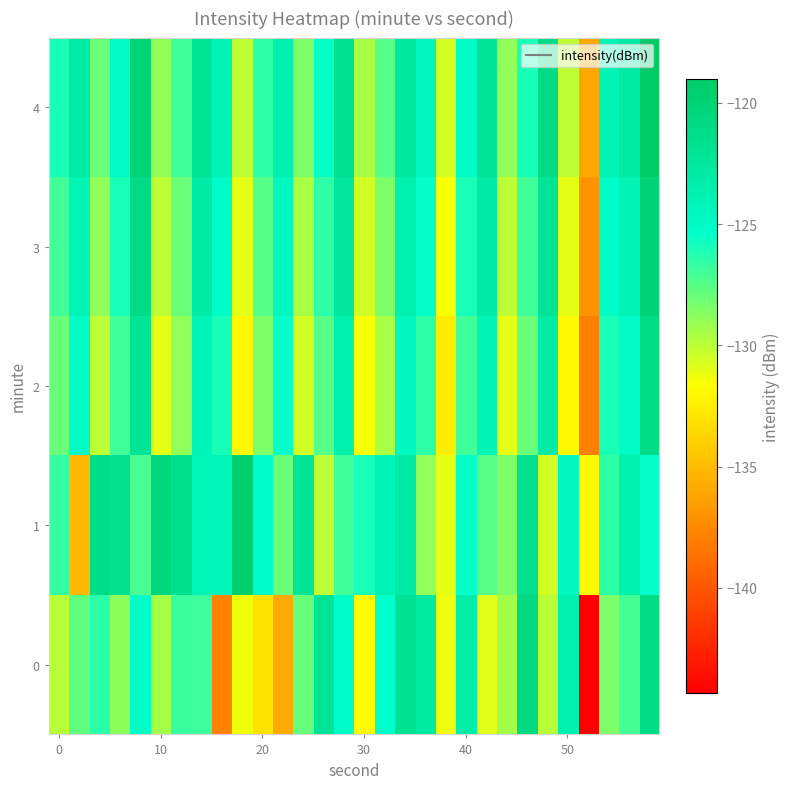

Reading left to right, transcribe all the data shown in this chart.

0: -130.0	-127.8	-126.4	-128.9	-125.0	-129.4	-126.8	-126.9	-137.9	-131.3	-133.0	-135.9	-127.8	-122.1	-125.0	-131.8	-125.4	-121.8	-122.7	-131.2	-123.3	-130.9	-129.4	-120.8	-129.9	-123.6	-144.4	-128.4	-127.0	-121.0
1: -126.7	-135.1	-121.2	-121.5	-127.2	-120.5	-121.5	-124.2	-124.2	-119.5	-125.0	-128.0	-122.0	-130.0	-127.0	-126.0	-124.0	-123.0	-129.0	-131.0	-125.5	-127.5	-128.5	-121.5	-130.5	-124.5	-132.0	-126.5	-123.5	-125.5
2: -128.0	-125.0	-130.0	-127.0	-122.0	-131.0	-129.0	-124.0	-126.0	-132.0	-128.5	-125.5	-130.5	-127.5	-123.5	-131.5	-129.5	-124.5	-126.5	-132.5	-127.0	-124.0	-131.0	-128.0	-123.0	-132.0	-138.0	-126.0	-125.0	-121.0
3: -127.0	-124.0	-129.0	-126.0	-121.0	-130.0	-128.0	-123.0	-125.0	-131.0	-127.5	-124.5	-129.5	-126.5	-122.5	-130.5	-128.5	-123.5	-125.5	-131.5	-126.0	-123.0	-130.0	-127.0	-122.0	-131.0	-137.0	-125.0	-124.0	-120.0
4: -126.0	-123.0	-128.0	-125.0	-120.0	-129.0	-127.0	-122.0	-124.0	-130.0	-126.5	-123.5	-128.5	-125.5	-121.5	-129.5	-127.5	-122.5	-124.5	-130.5	-125.0	-122.0	-129.0	-126.0	-121.0	-130.0	-136.0	-124.0	-123.0	-119.0